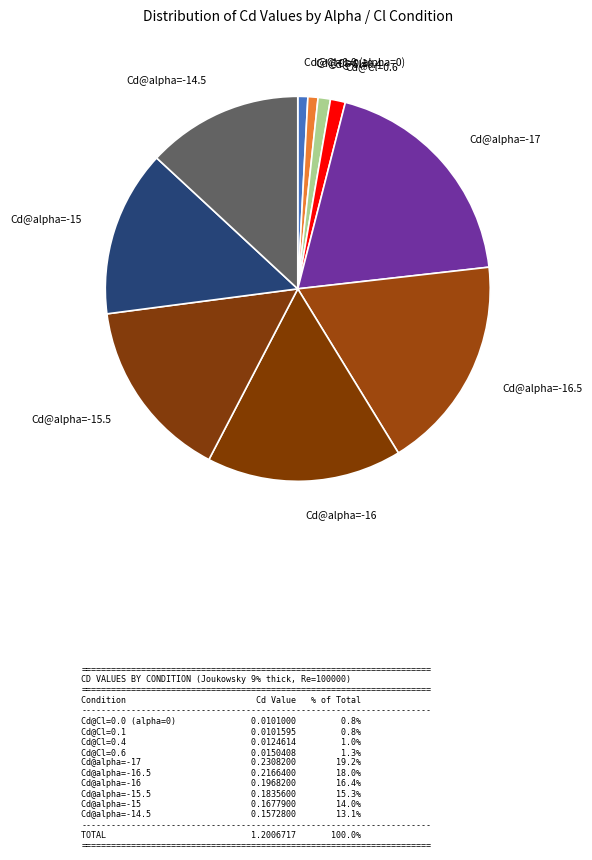

Count the number of slices in the pie.

10